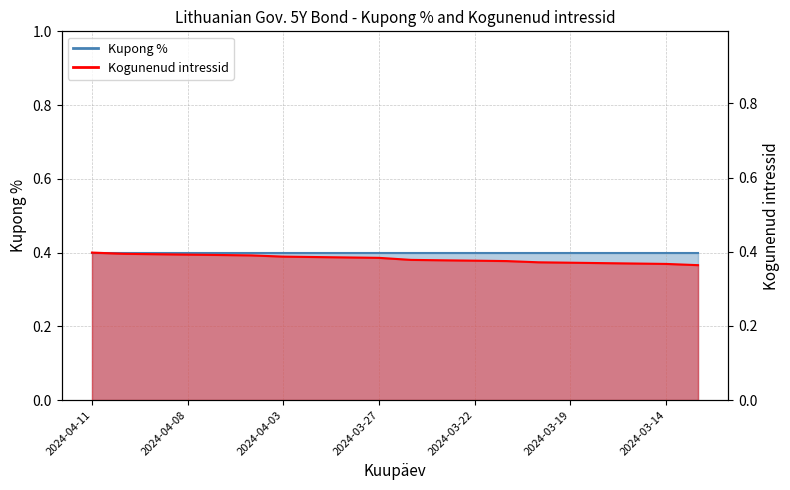

At which label is the value closest to 0?

2024-03-13